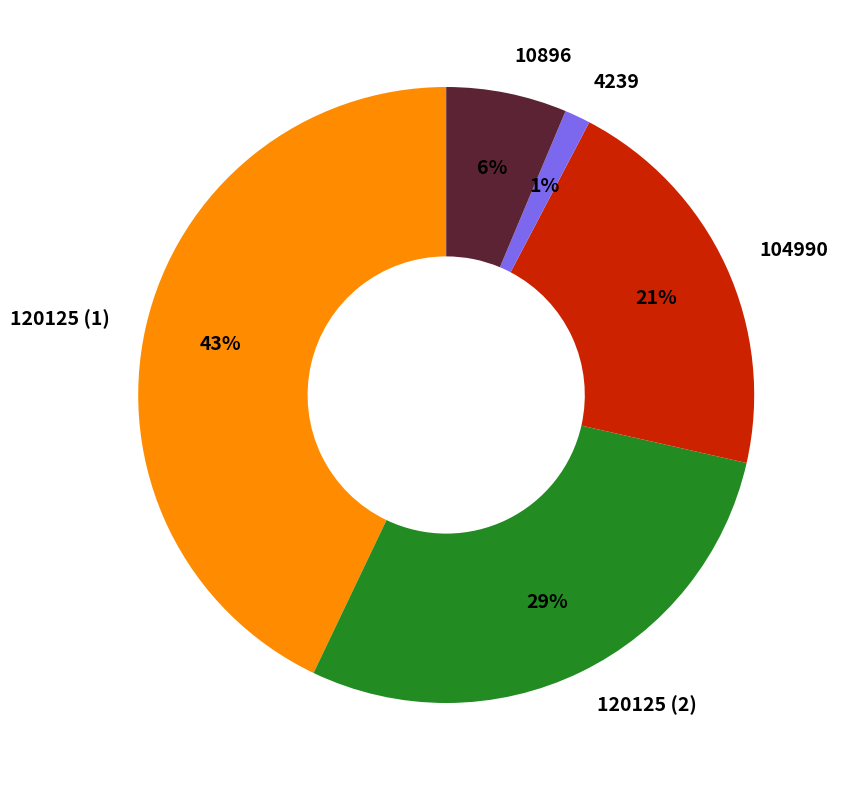

To the nearest percent, what portion does 120125 (1) represent?

43%